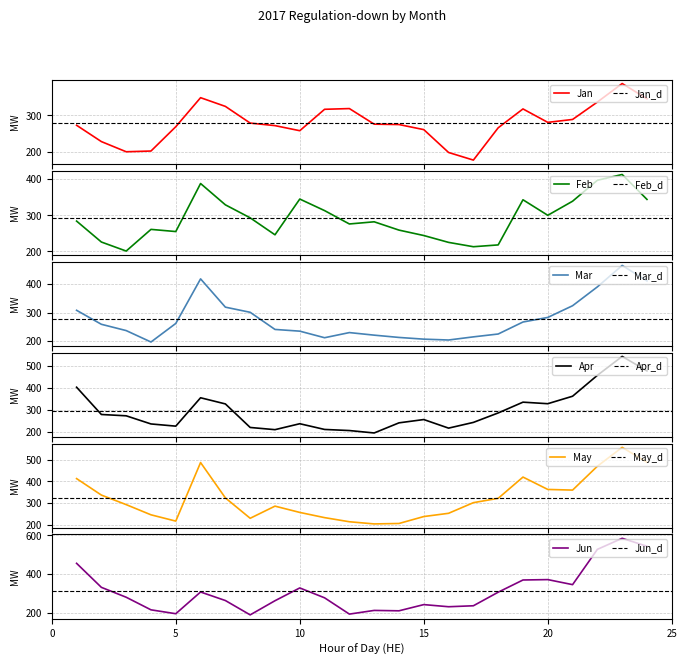

What is the value of the Jun point at the 20th from the left?

372